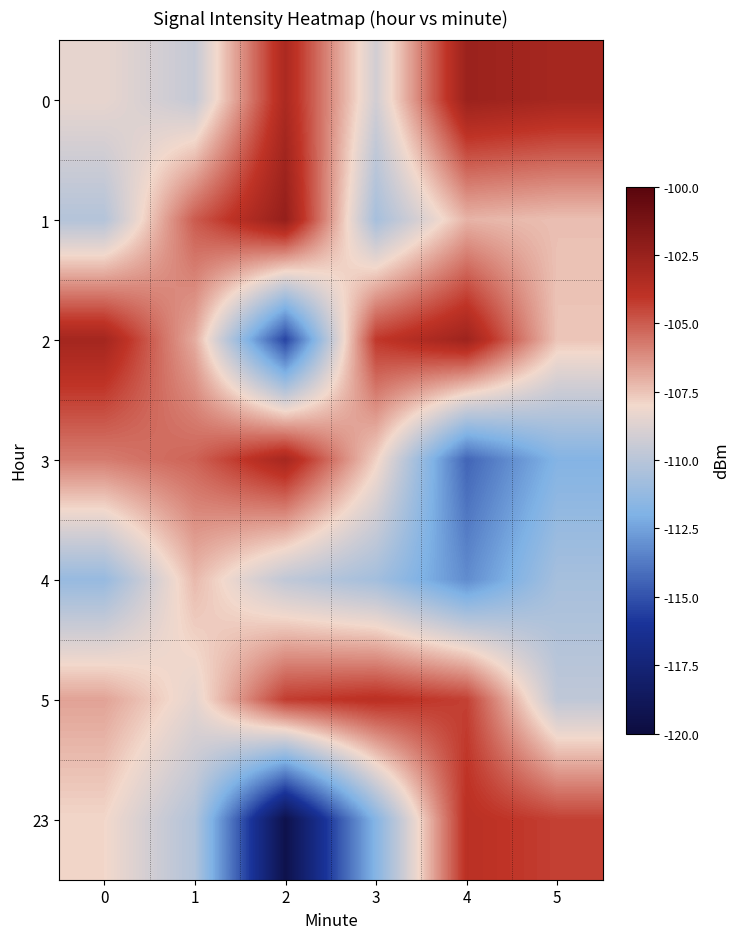

Which series has the largest range (max minus min)?

23